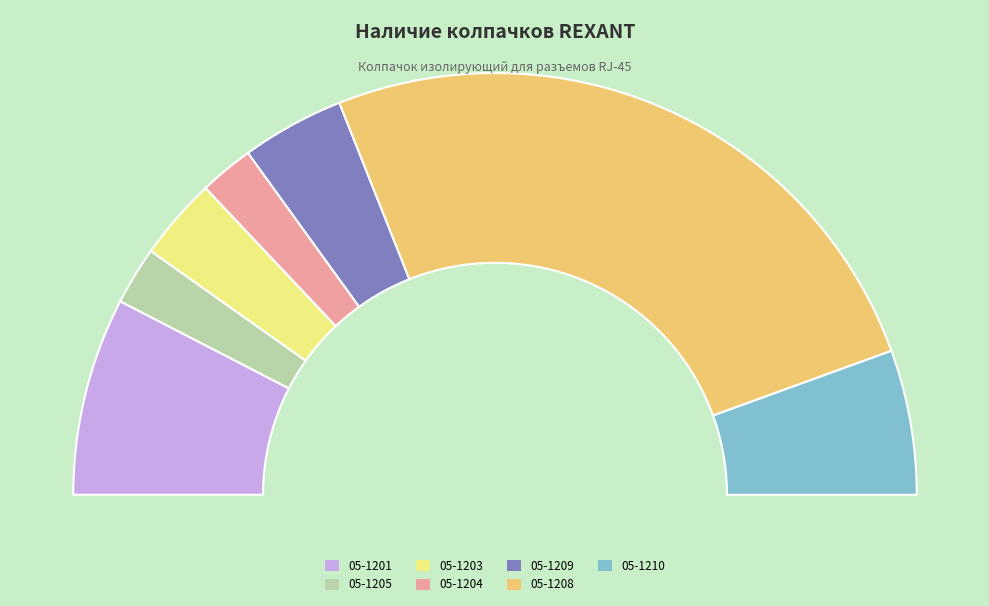

To the nearest percent, what is the difference between the 05-1205 and 05-1203 slice percentages?

2%